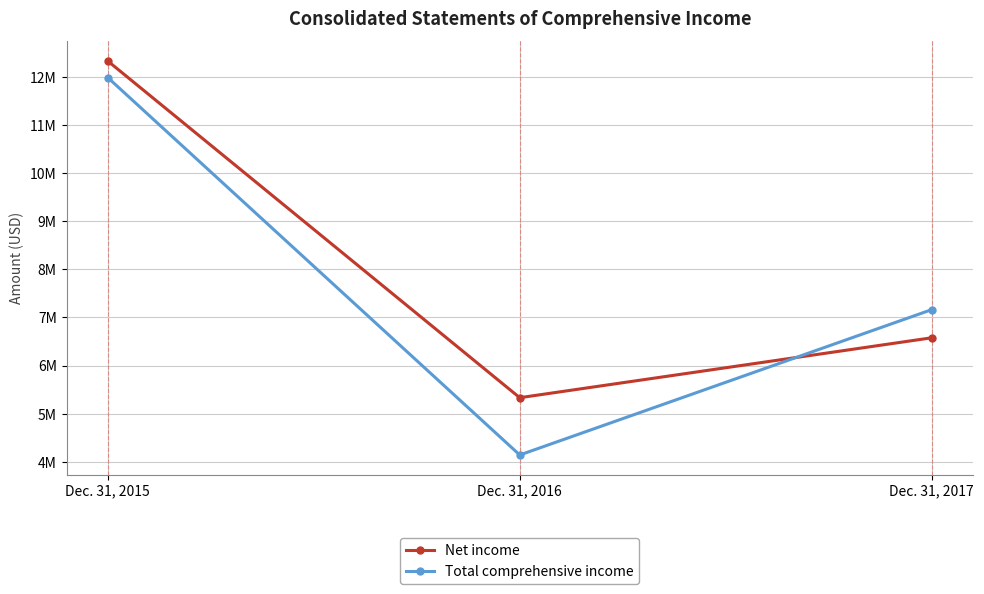

What is the approximate value of Total comprehensive income at Dec. 31, 2016, to the nearest 50?

4143800